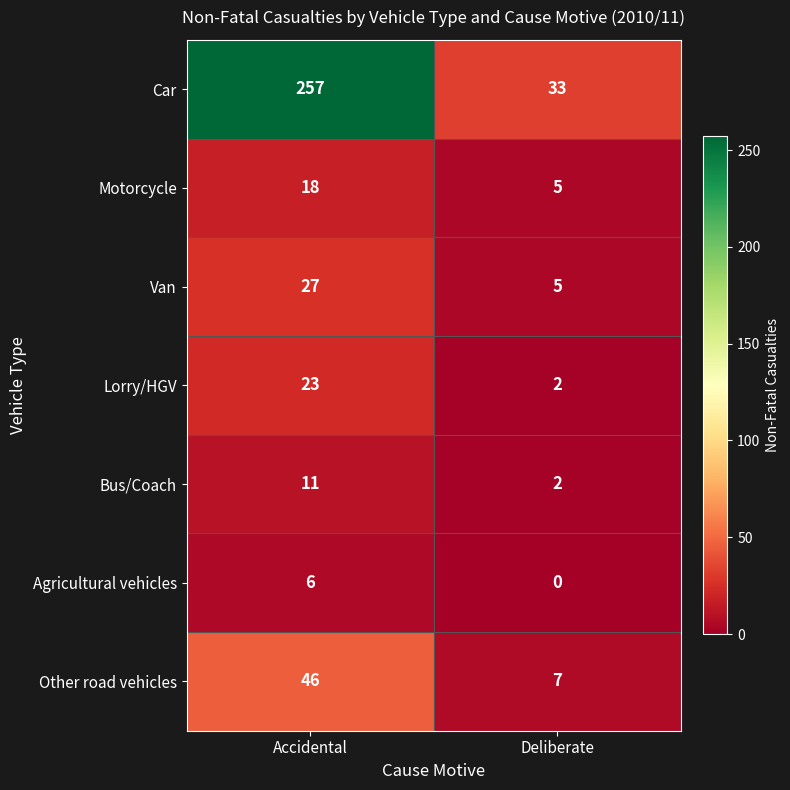

True or false: Car has a value of 180 at Accidental.

False